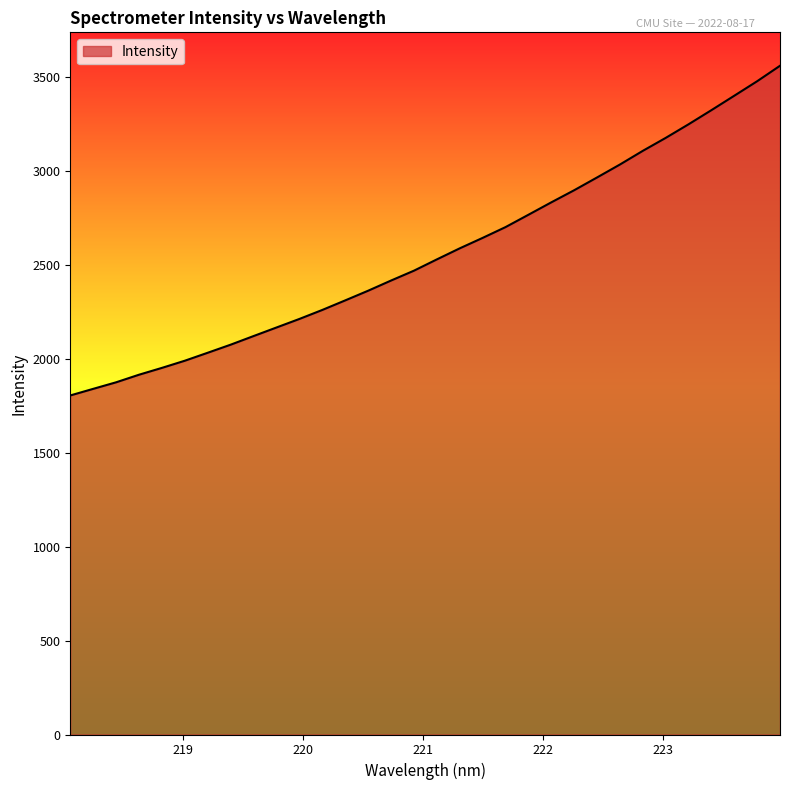

What is the maximum value shown in the chart?

3560.6